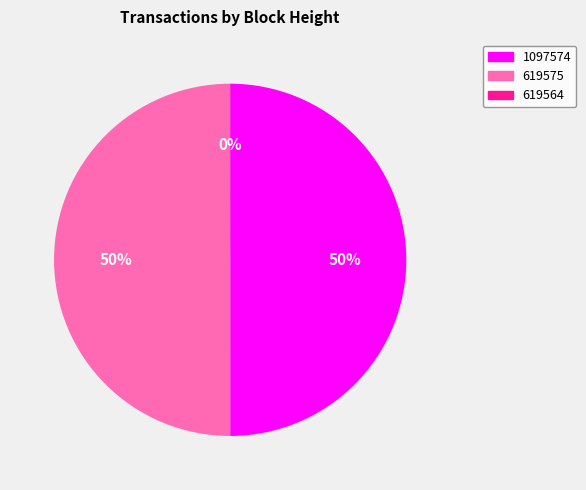

To the nearest percent, what portion does 619575 represent?

50%